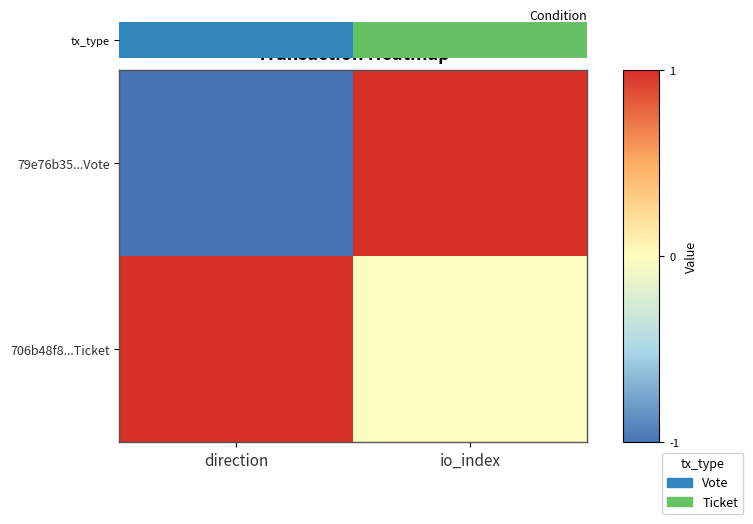

Between io_index and direction, which is larger?

io_index